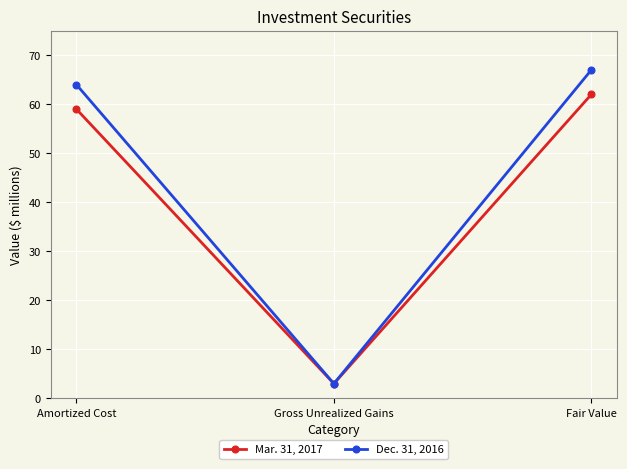

Rank the series by their average value, from highest to lowest.

Dec. 31, 2016, Mar. 31, 2017